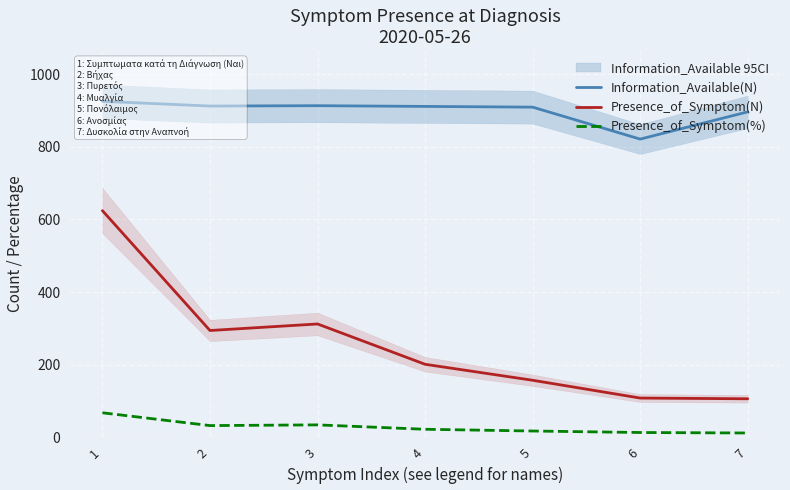

What is the difference between the Presence_of_Symptom(%) values at 1 and 6?

54.3